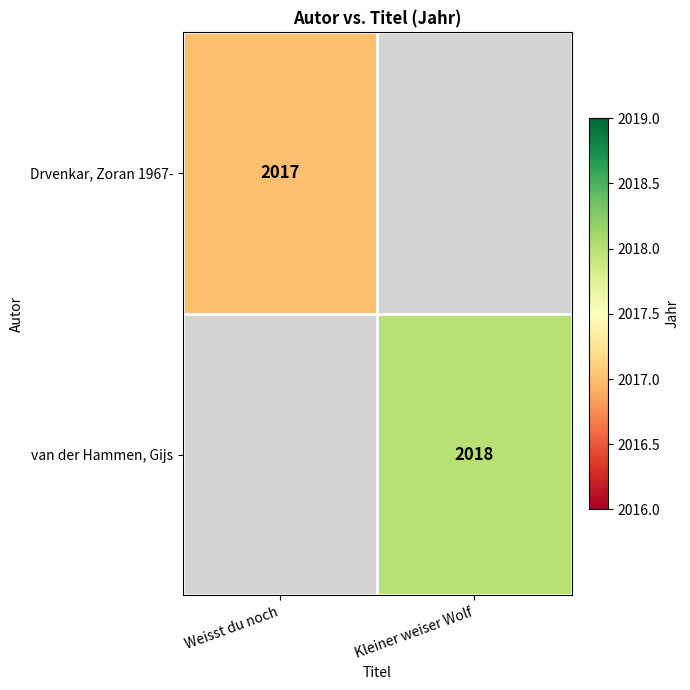

The van der Hammen, Gijs series shows 3452 at Kleiner weiser Wolf. True or false?

False